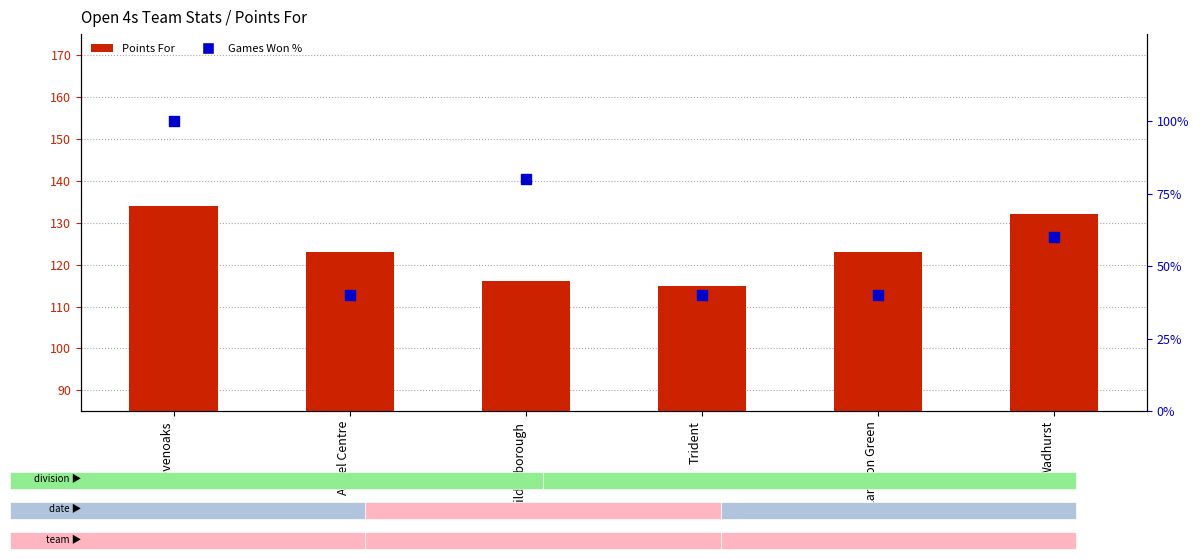

At which category is the sum across all series the highest?

Sevenoaks